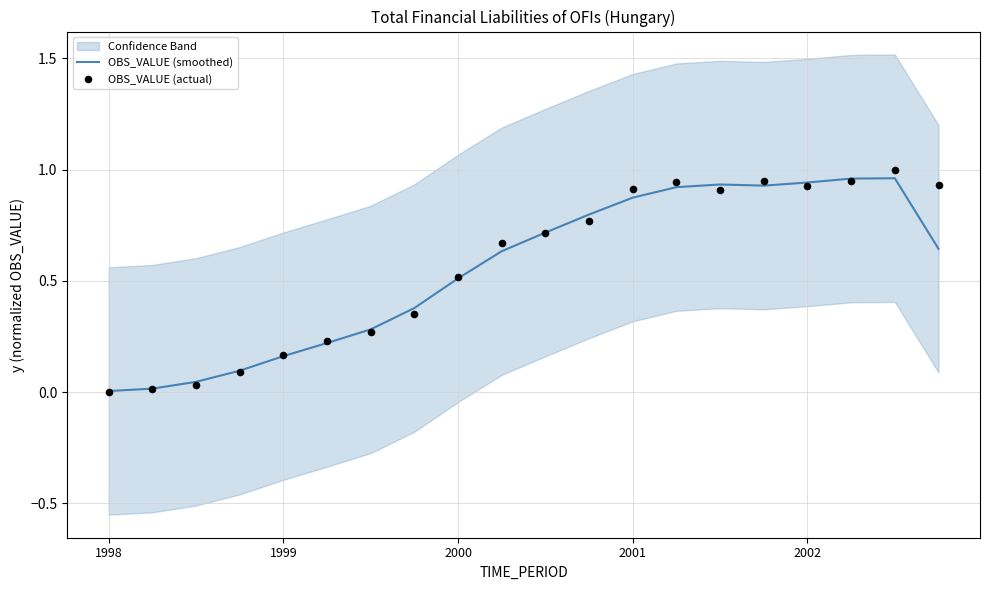

Is the value of OBS_VALUE (actual) at 17 greater than the value of OBS_VALUE (smoothed) at 10?

Yes